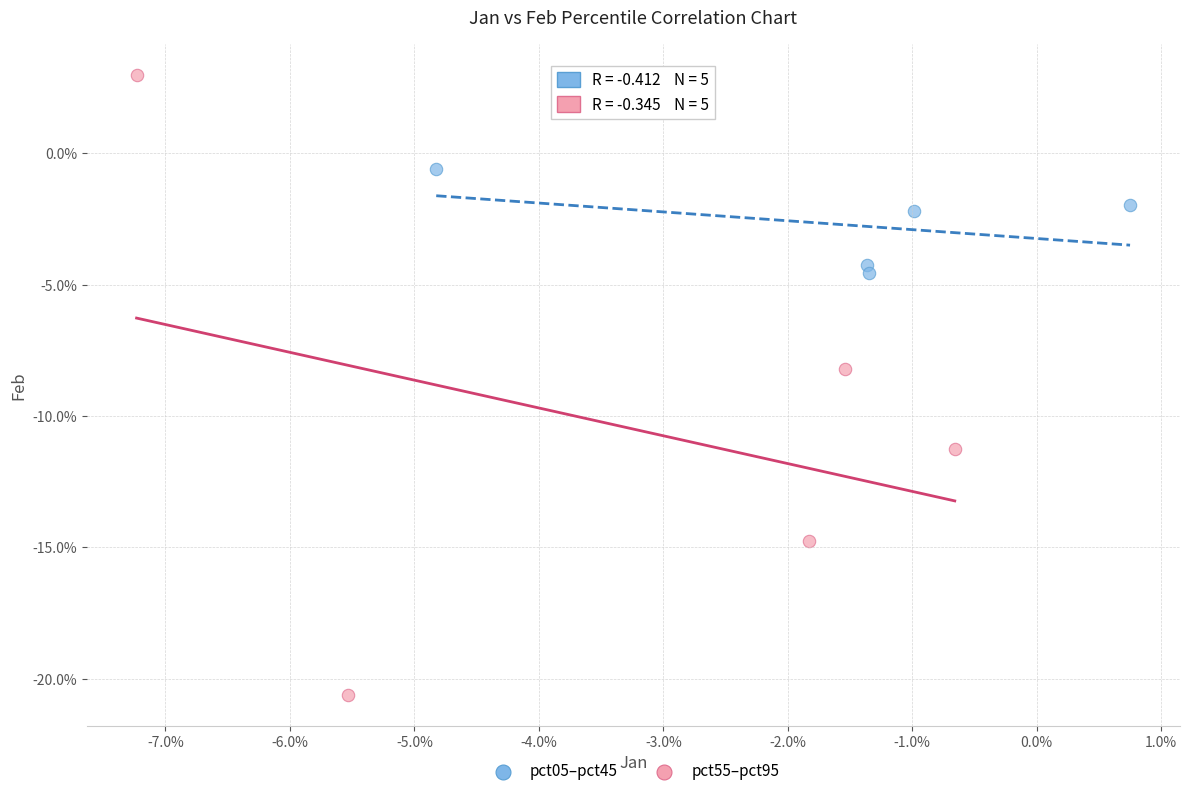

Which series reaches the minimum Y coordinate?

pct55–pct95